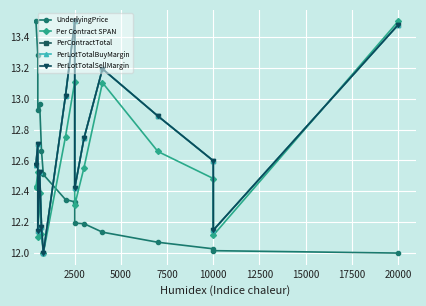

True or false: UnderlyingPrice and PerContractTotal intersect in this chart.

True